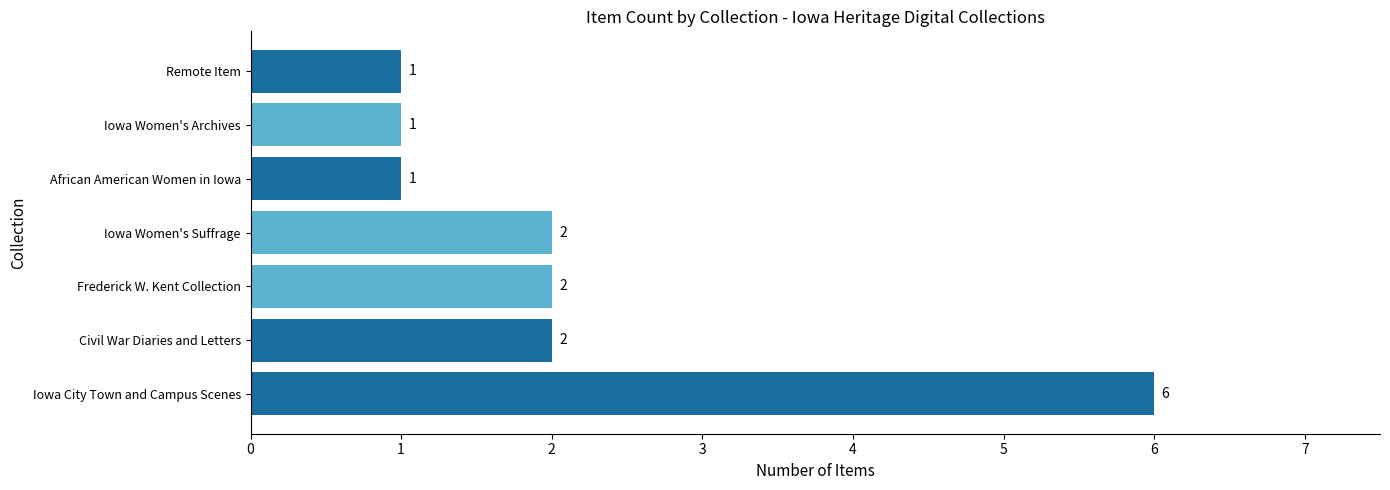

Reading bottom to top, list all the values displayed in this chart.

6	2	2	2	1	1	1